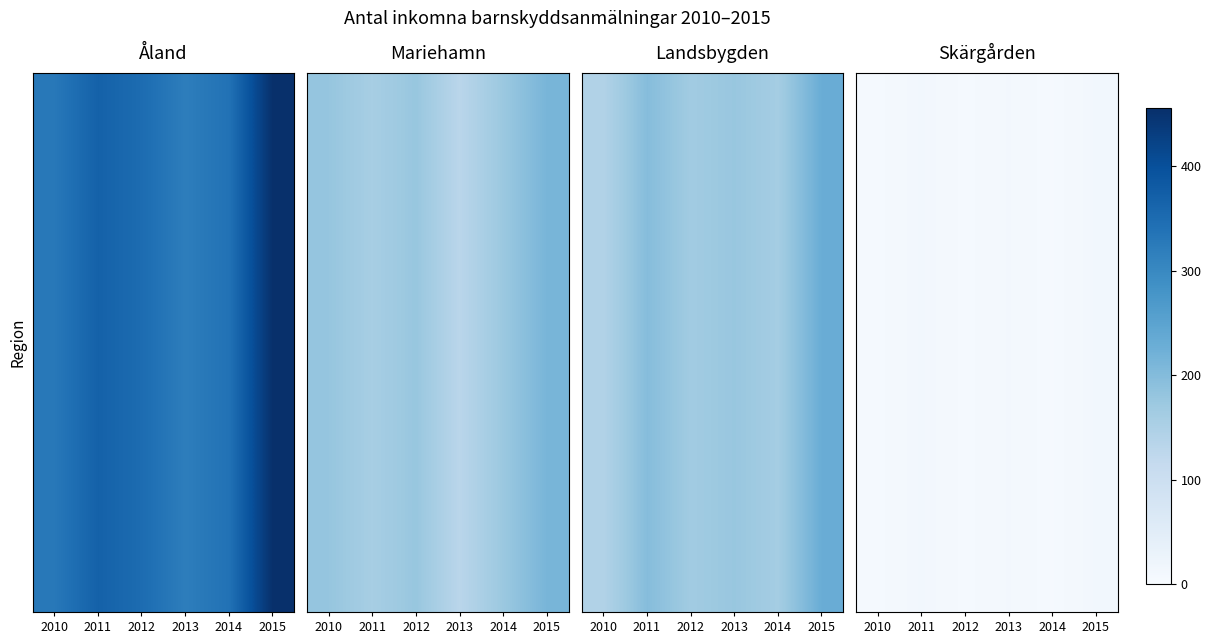

The value of Mariehamn at 2014 is 174. True or false?

True